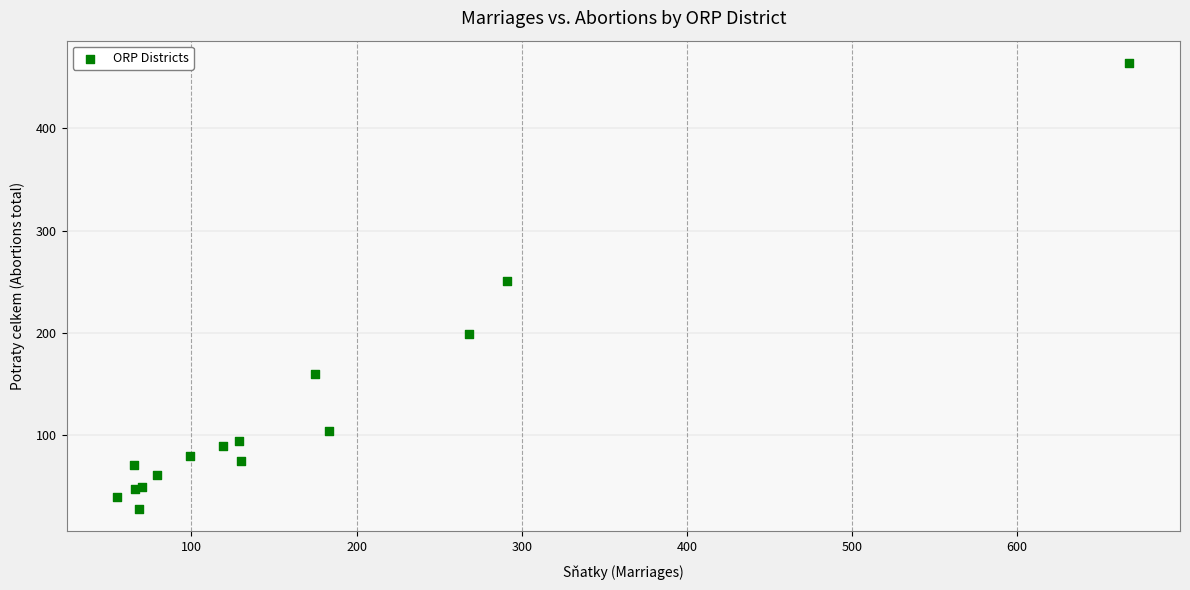

What Y value in the scatter plot is closest to 246?

251